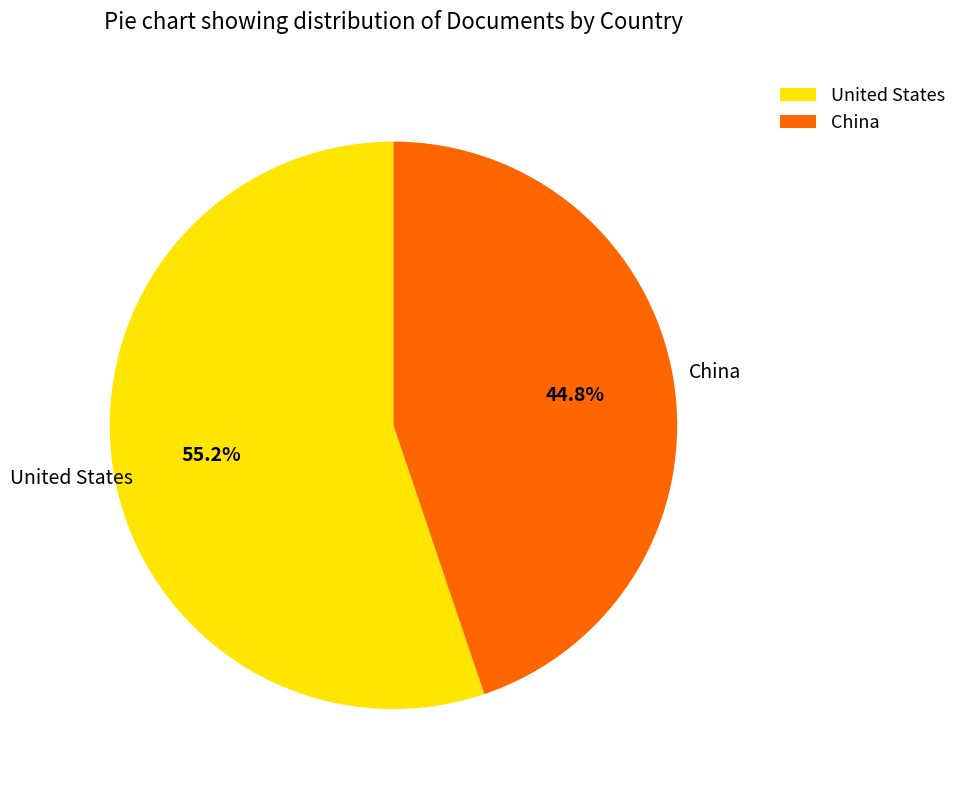

Combined, what portion of the pie is China and United States?

100.0%